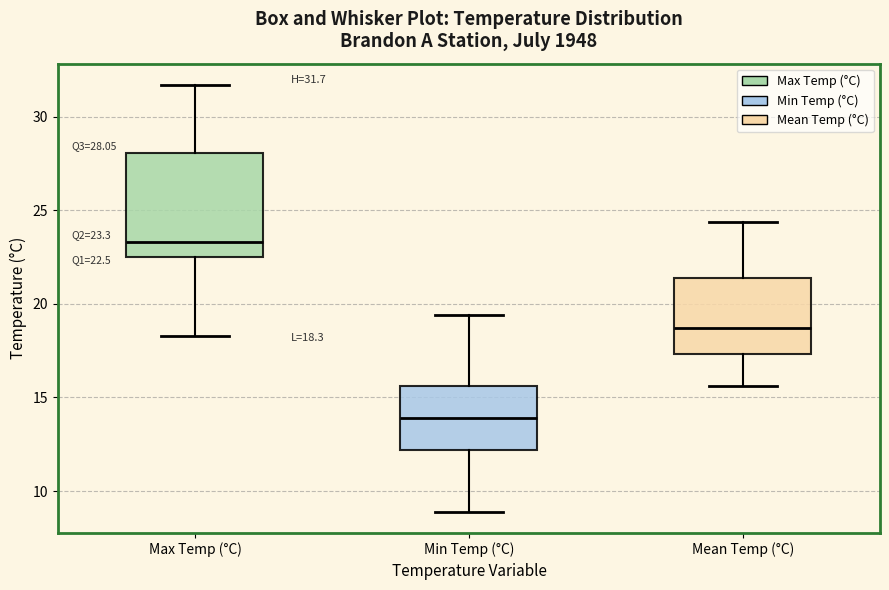

Which box is the tallest, from its lower edge to its upper edge?

Max Temp (°C)